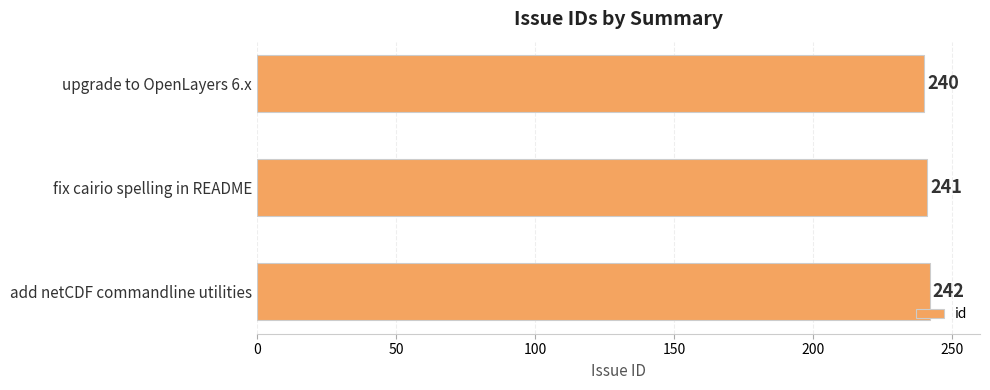

Is it true that the value at upgrade to OpenLayers 6.x is 240?

True